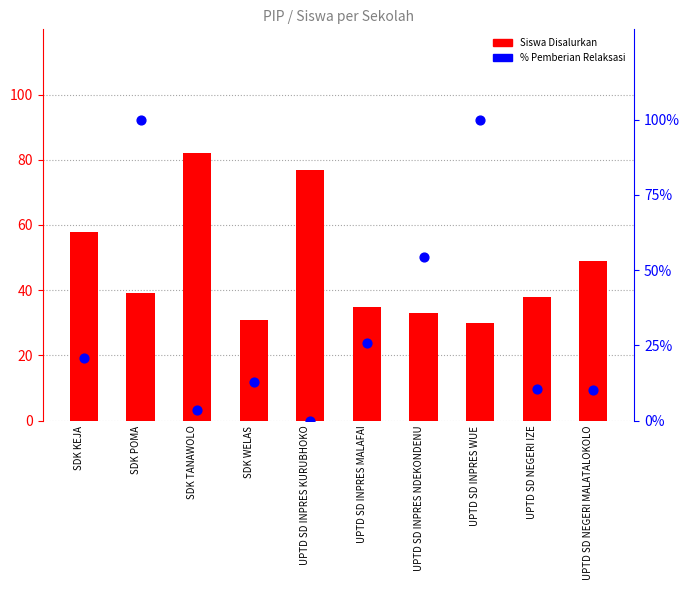

Which series reaches the minimum Y coordinate?

% Pemberian Relaksasi